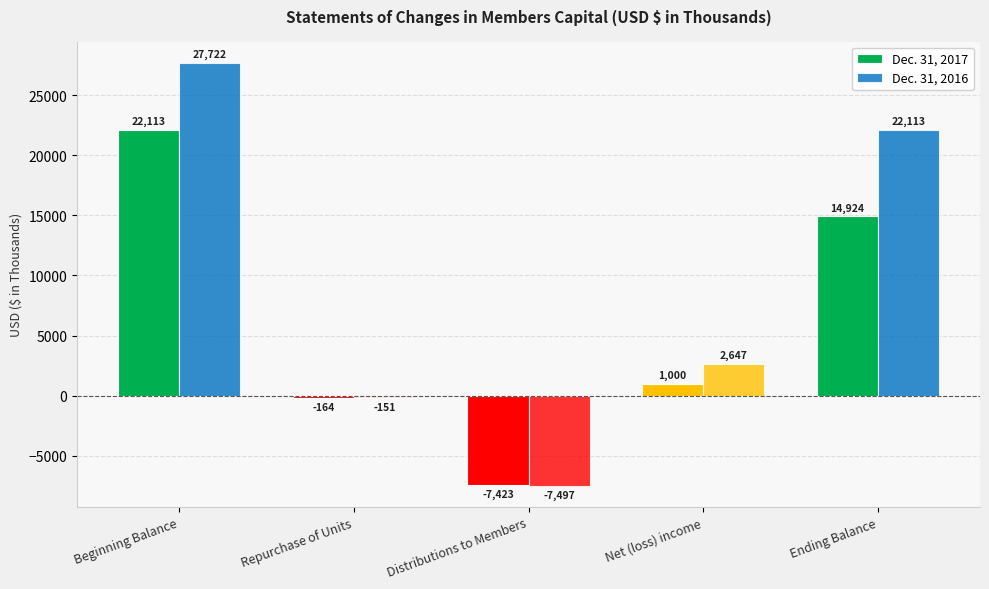

At which label is Dec. 31, 2016 closest to 10112?

Net (loss) income